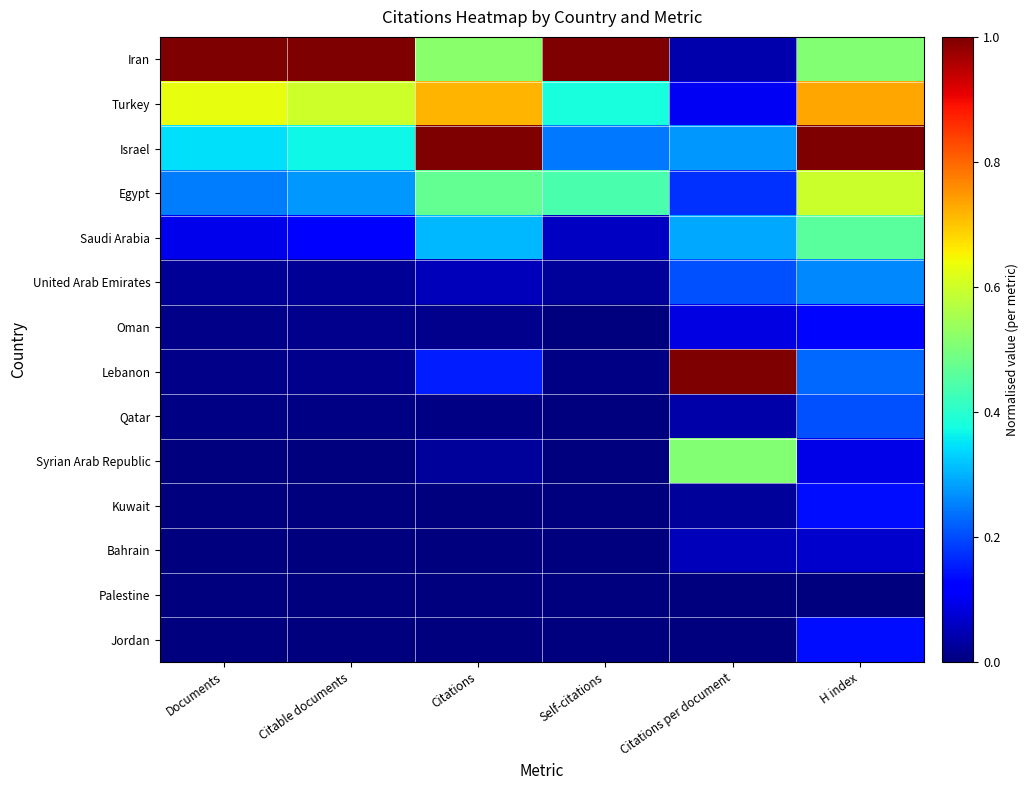

What is the greatest value displayed?

1.0